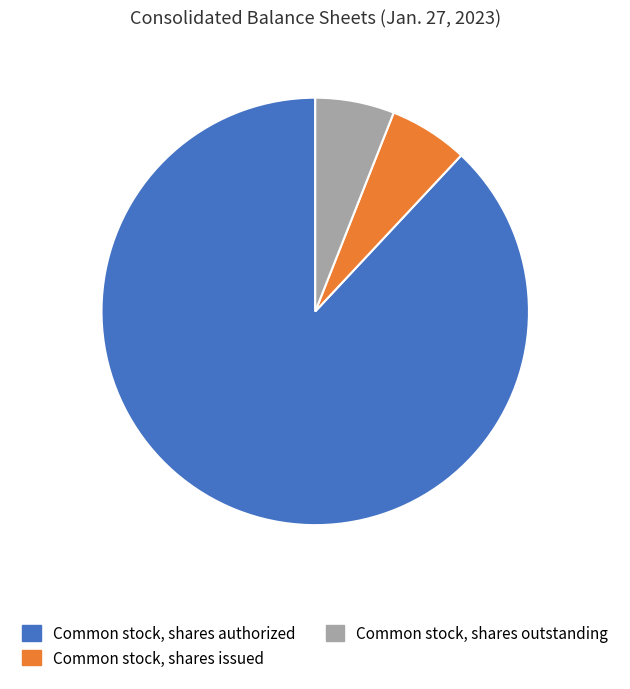

Which category has the biggest portion of the pie?

Common stock, shares authorized